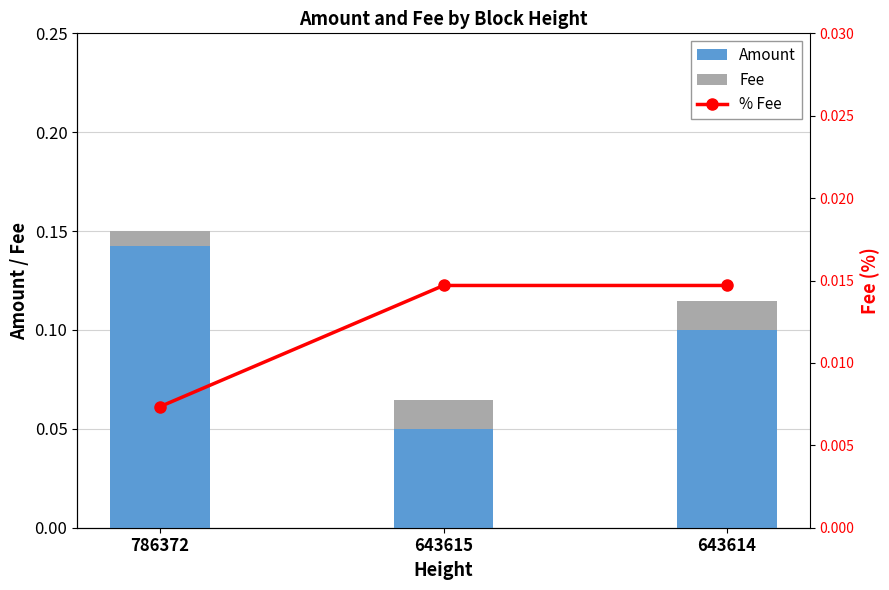

Which series changed the most between 786372 and 643614?

Amount